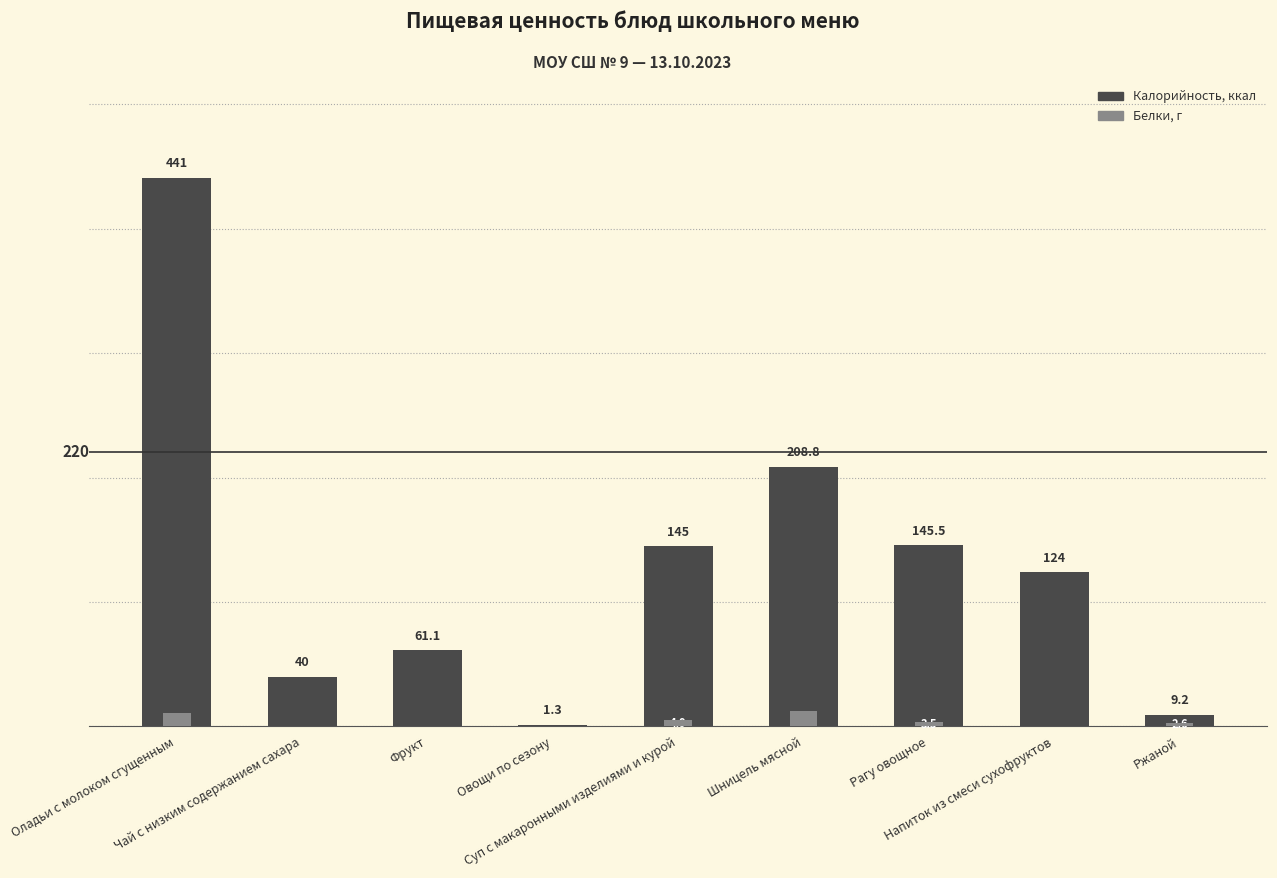

What are all the series names shown in the legend?

Калорийность, Белки